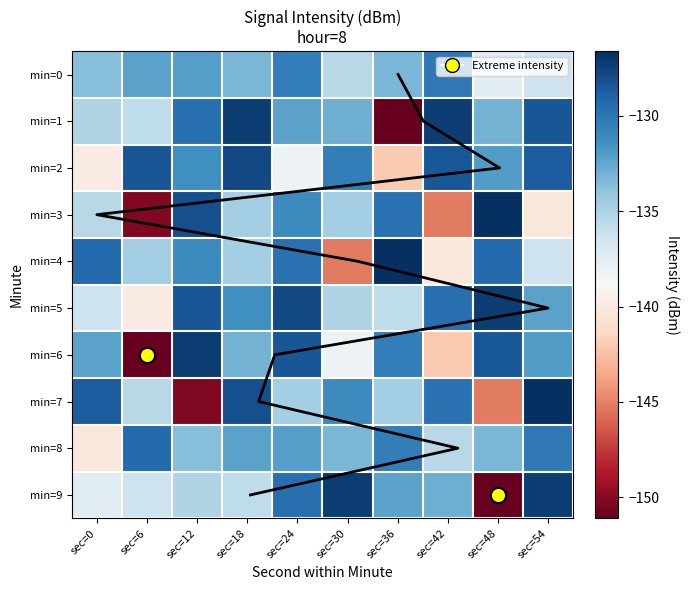

True or false: min=6 has a value of -127.2 at sec=12.

True